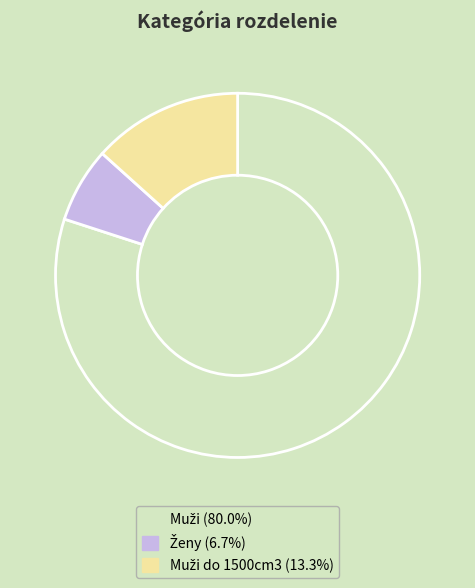

Is there a majority slice in this chart?

Yes